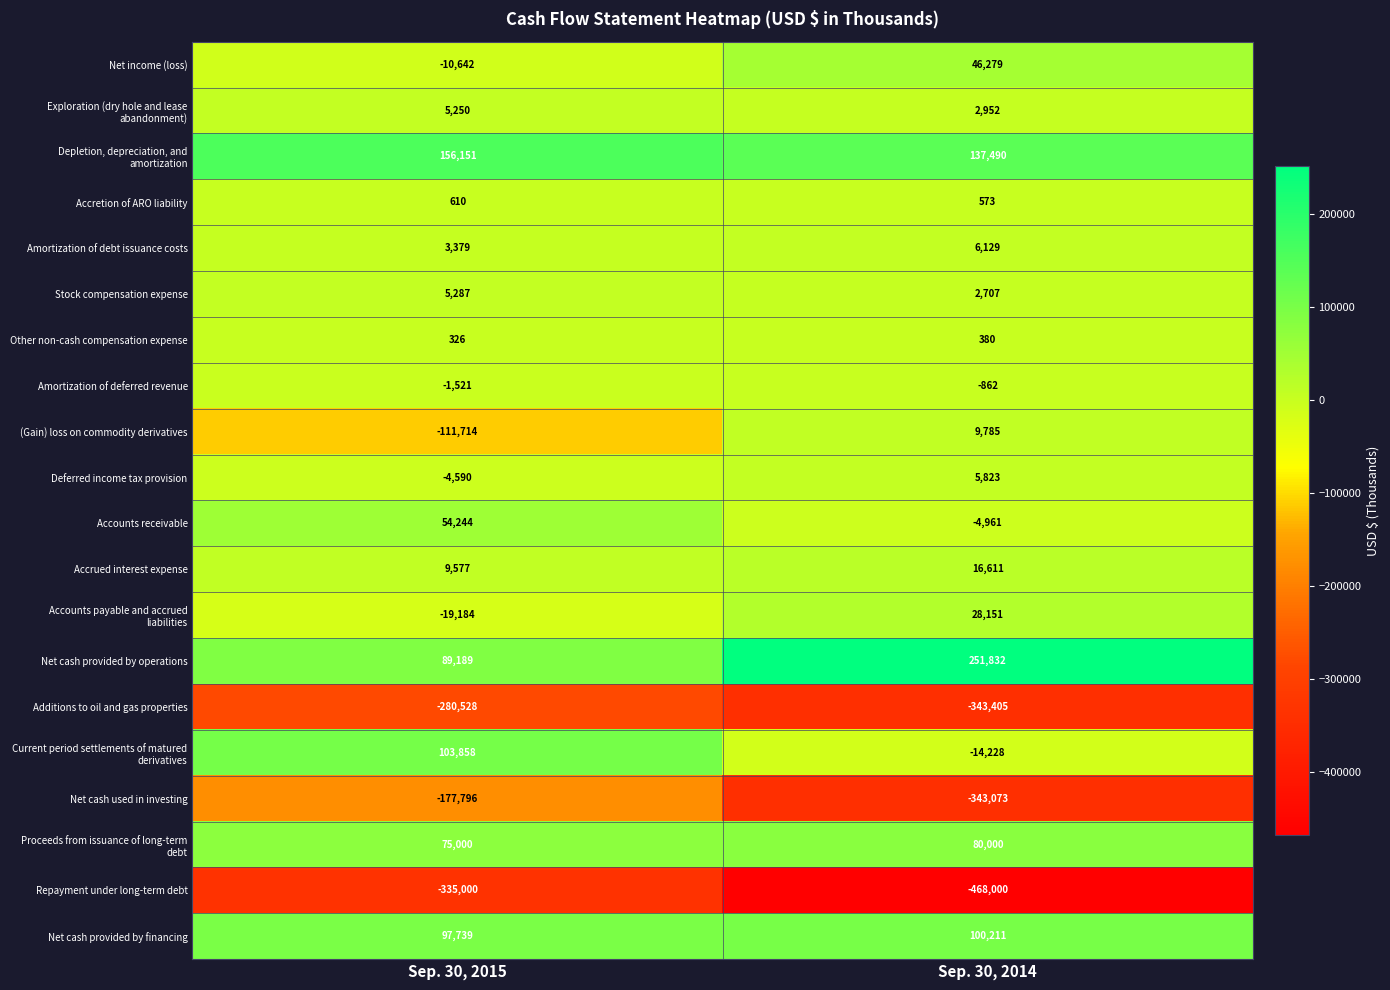

What is the difference between the highest and lowest values at Sep. 30, 2014?

719832